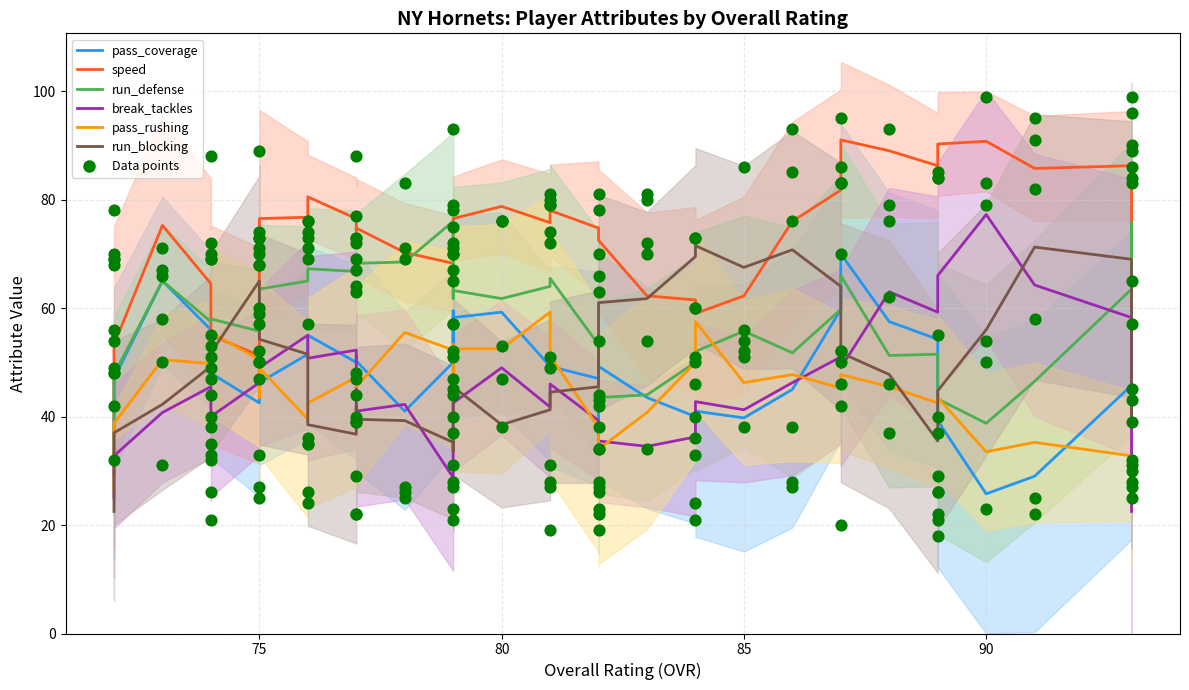

Is the value of run_defense at 19 greater than the value of pass_rushing at 95?

Yes